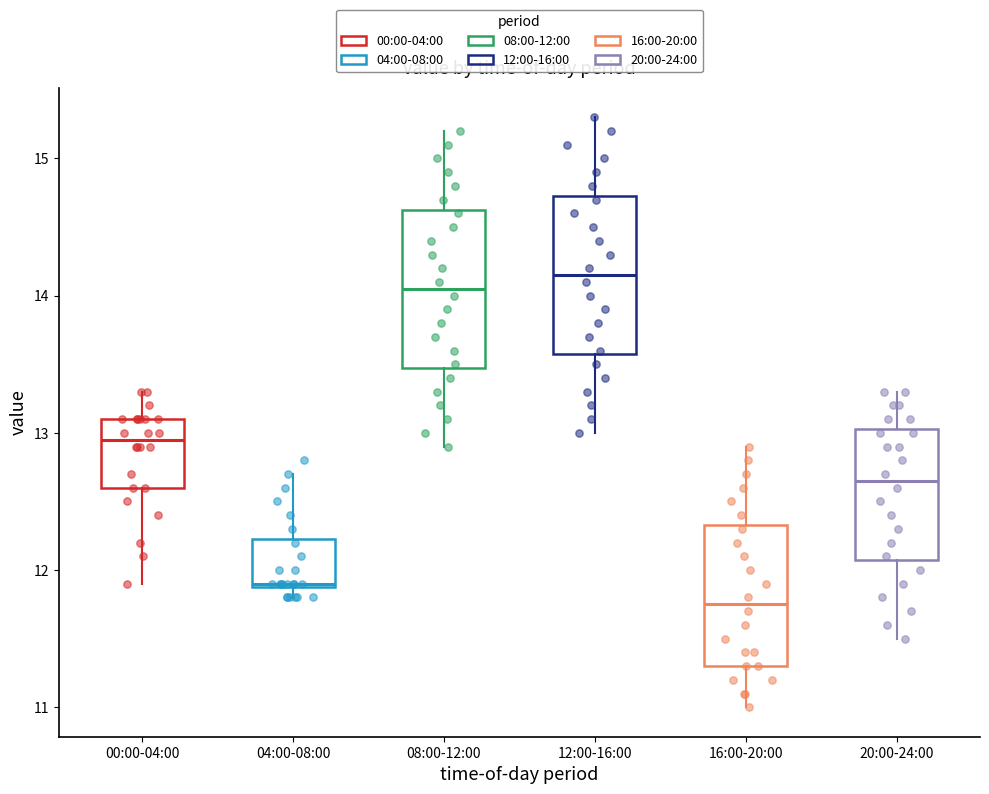

Reading left to right, read every box against the y-axis: the position of its median line, the range the box covers, and the ends of its whiskers. The values are not printed on the chart, so give them approximately, as read against the axis.

00:00-04:00: median 13.0, box 12.6 to 13.1, whiskers 11.9 to 13.3
04:00-08:00: median 11.9, box 11.9 to 12.2, whiskers 11.8 to 12.7
08:00-12:00: median 14.1, box 13.5 to 14.6, whiskers 12.9 to 15.2
12:00-16:00: median 14.2, box 13.6 to 14.7, whiskers 13.0 to 15.3
16:00-20:00: median 11.8, box 11.3 to 12.3, whiskers 11.0 to 12.9
20:00-24:00: median 12.7, box 12.1 to 13.0, whiskers 11.5 to 13.3